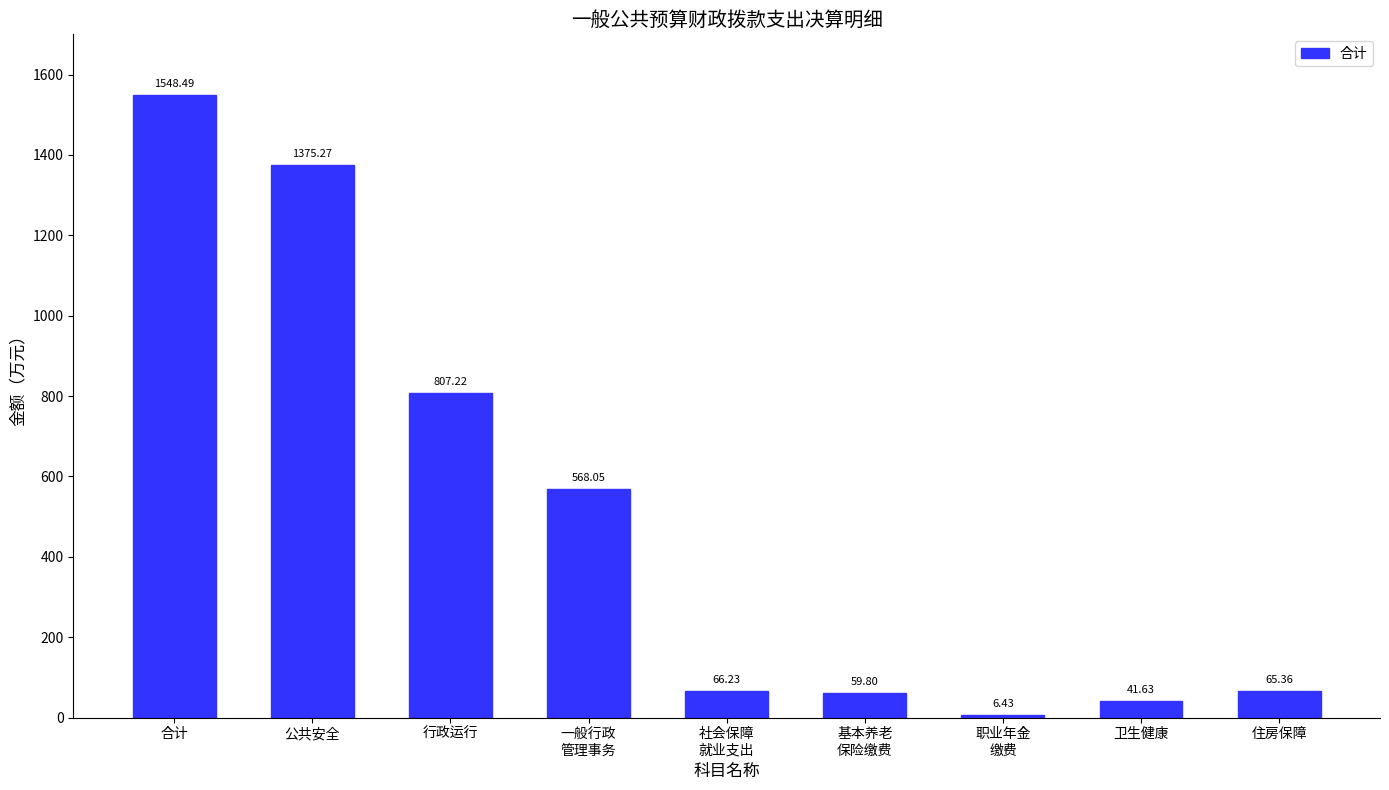

What is the label of the 5th bar from the left?

社会保障
就业支出